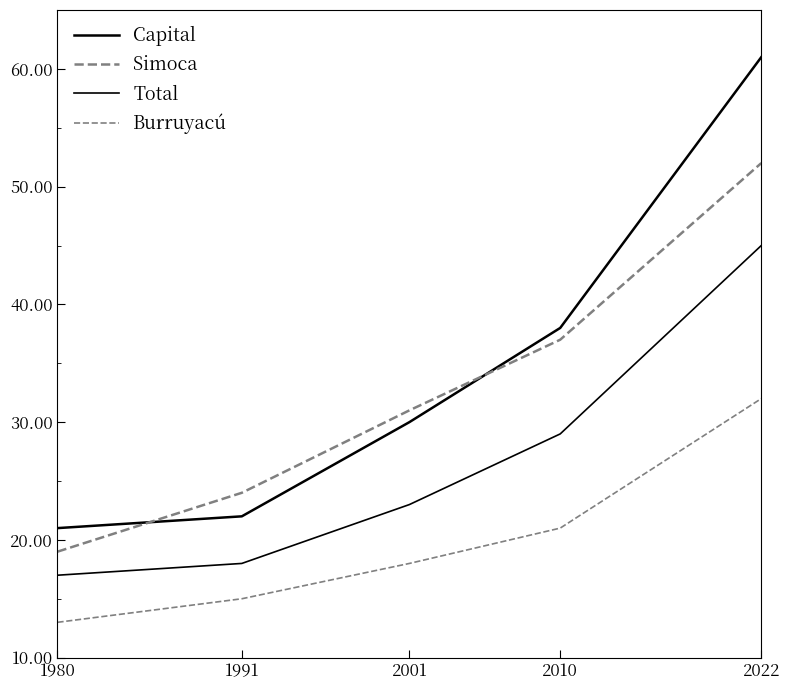

How many lines are shown in the chart?

4